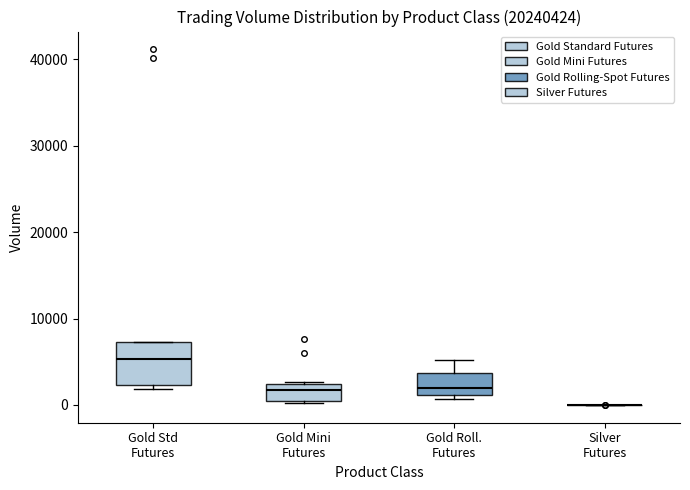

Comparing the boxes themselves (not the whiskers), which one is the tallest?

Gold Std Futures